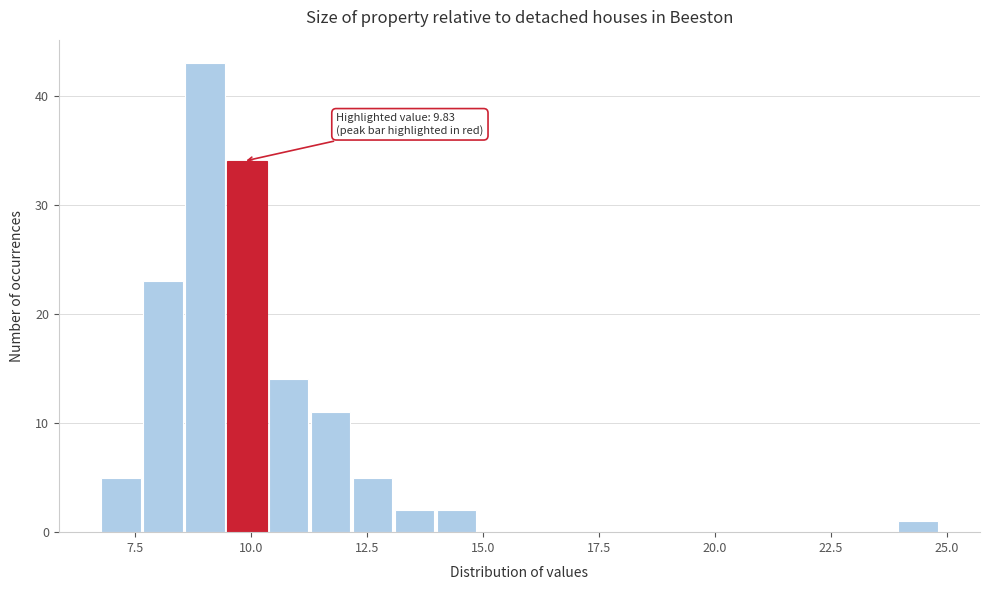

Read against the x-axis, roughly where is the centre of the tallest bar?

9.0